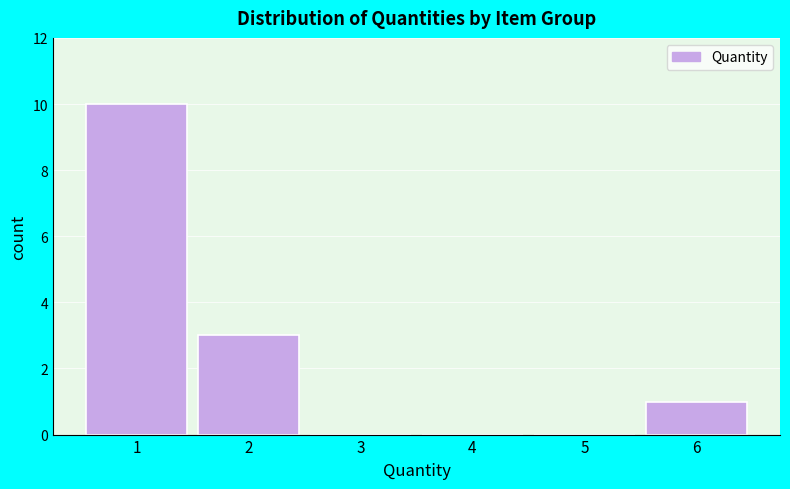

Reading right to left, extract all data points from this chart.

6=1	5=0	4=0	3=0	2=3	1=10